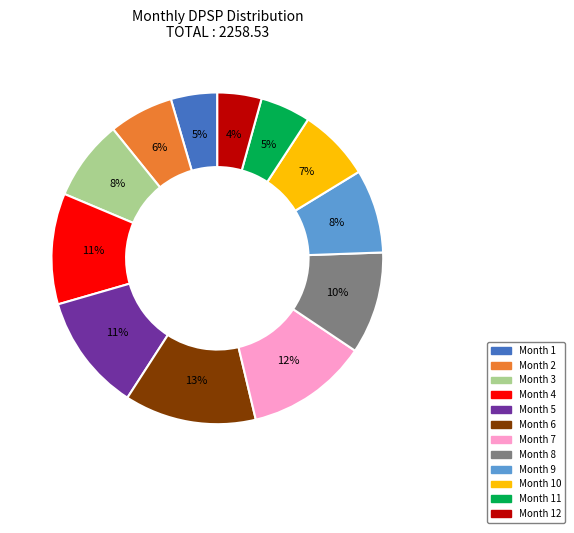

Is there any slice that represents more than half of the pie?

No